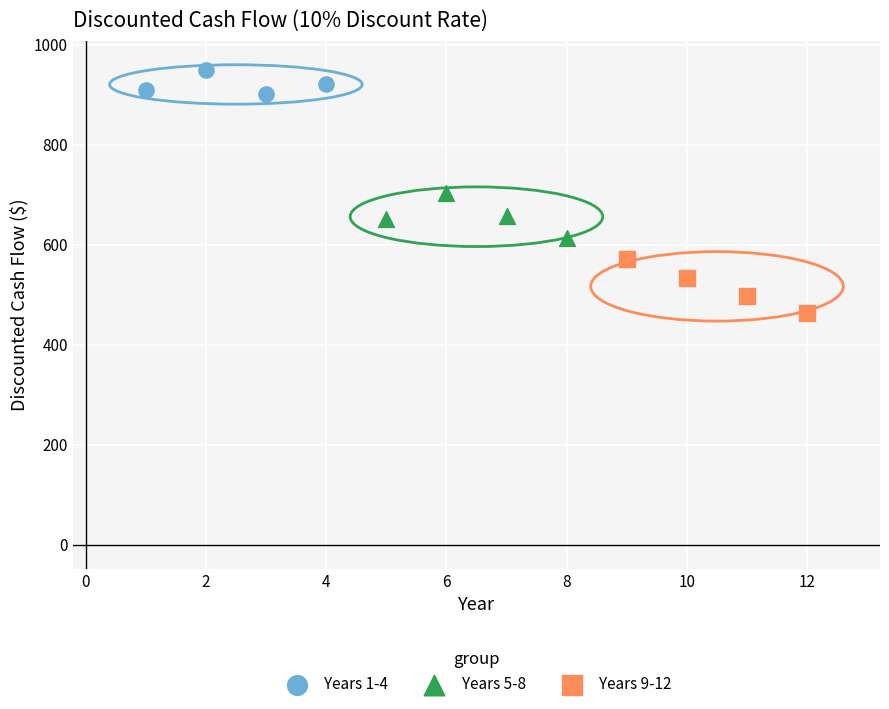

Which series reaches the maximum Y coordinate?

Years 1-4